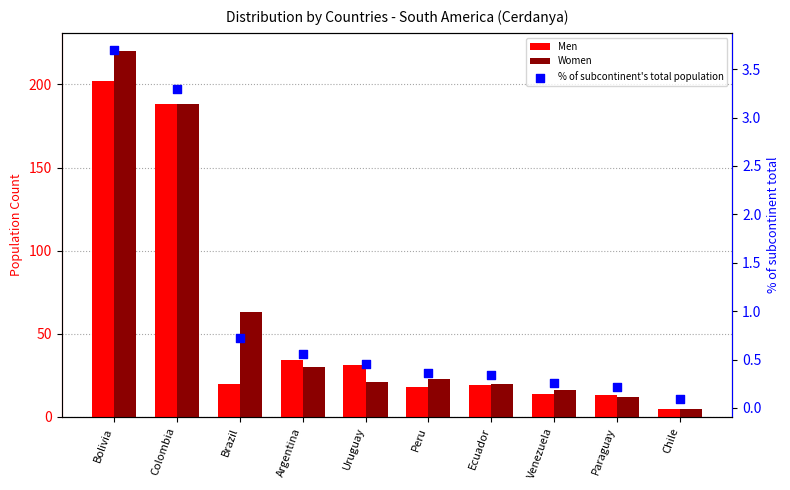

What is the total value across all series at Colombia?

379.3